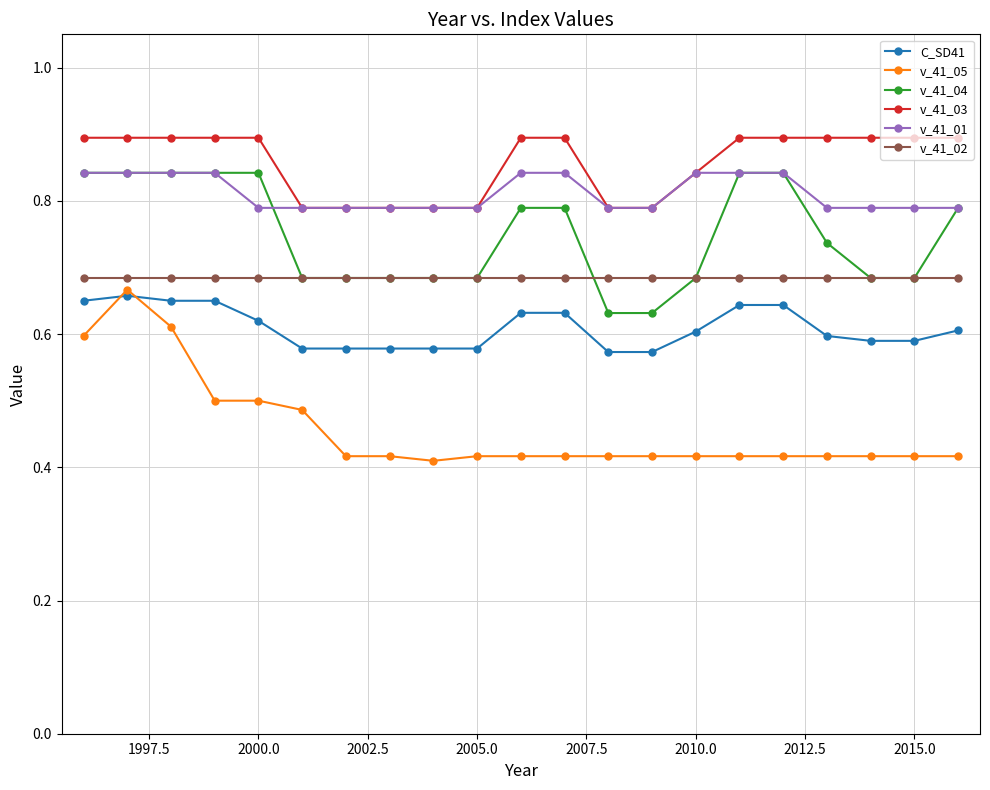

How many lines are shown in the chart?

6